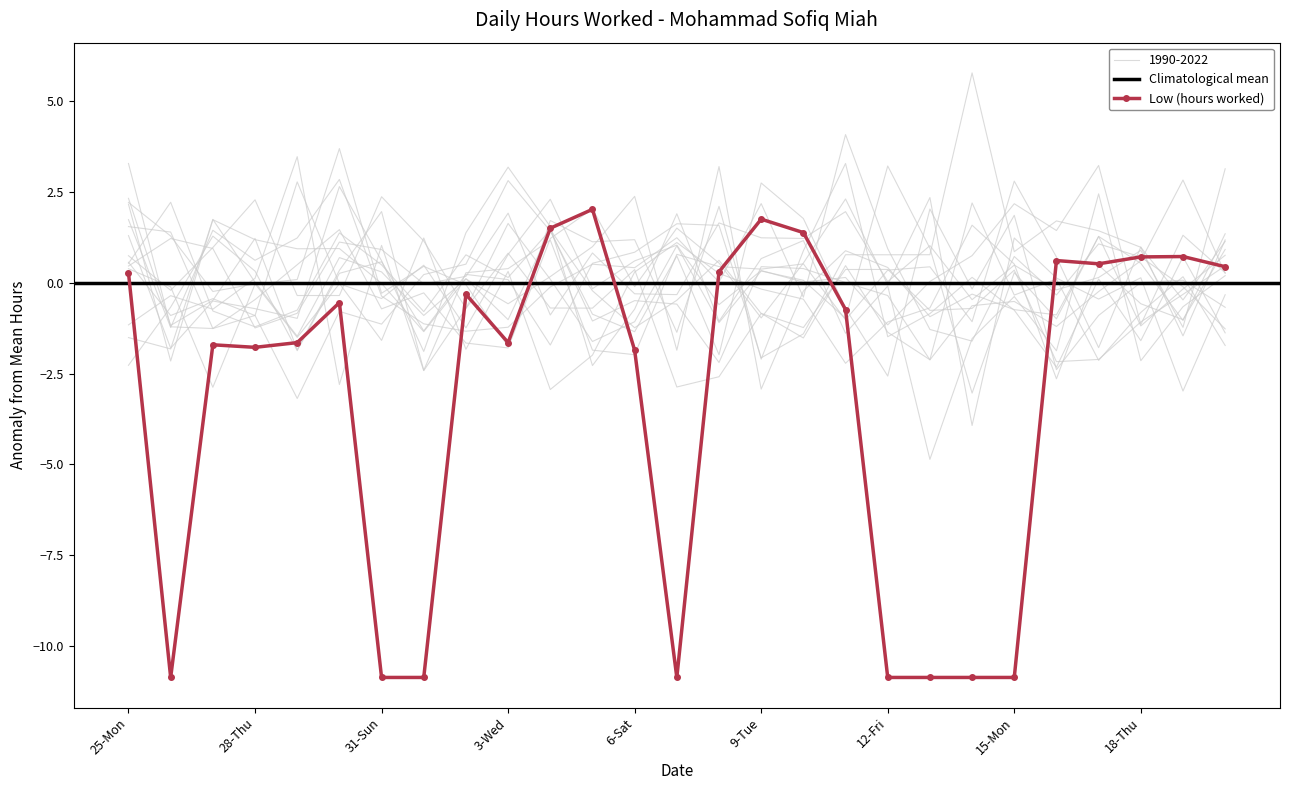

Which category has the highest value across all series?

5-Fri